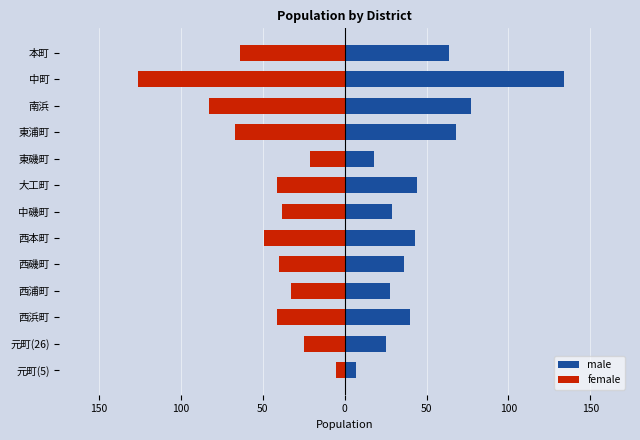

Is it true that female equals -206 at 中町?

False